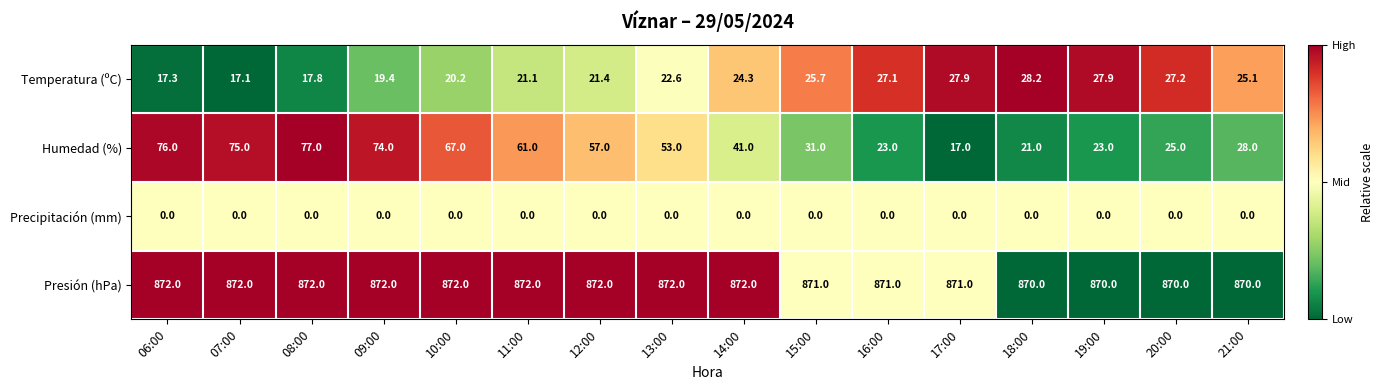

Is it true that Temperatura (ºC) equals 21.4 at 12:00?

True